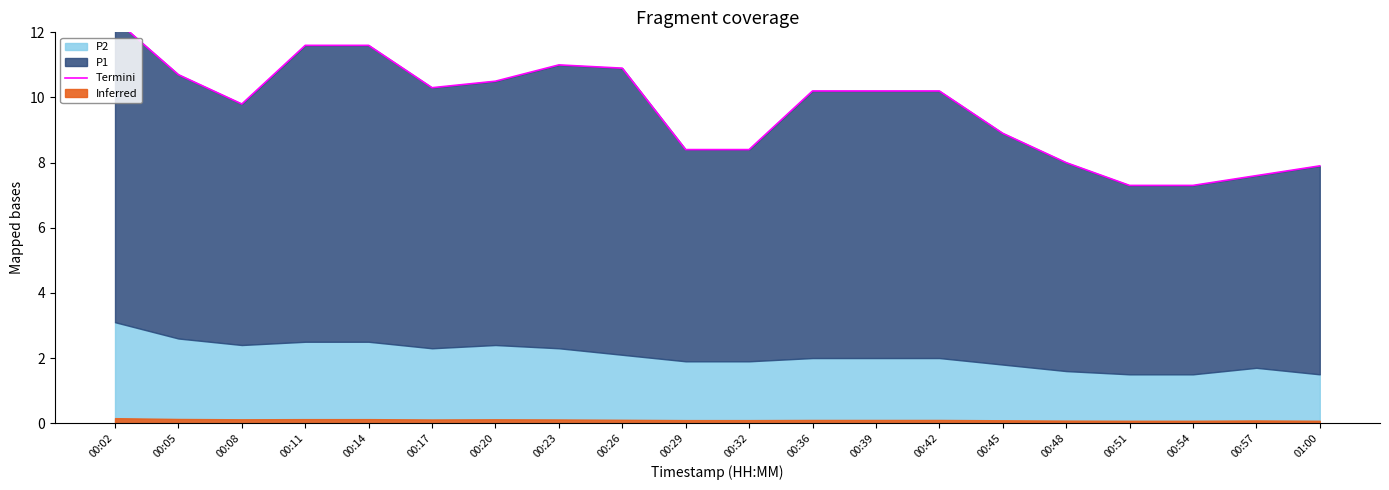

At which category does the data reach its first local valley?

00:08